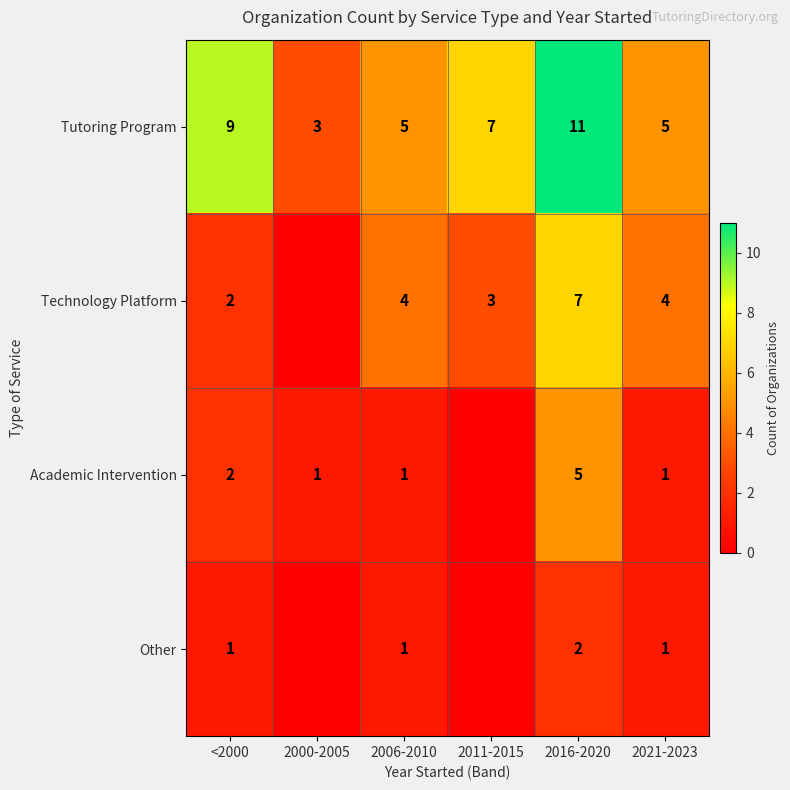

Is the value of Tutoring Program at <2000 greater than the value of Academic Intervention at 2021-2023?

Yes